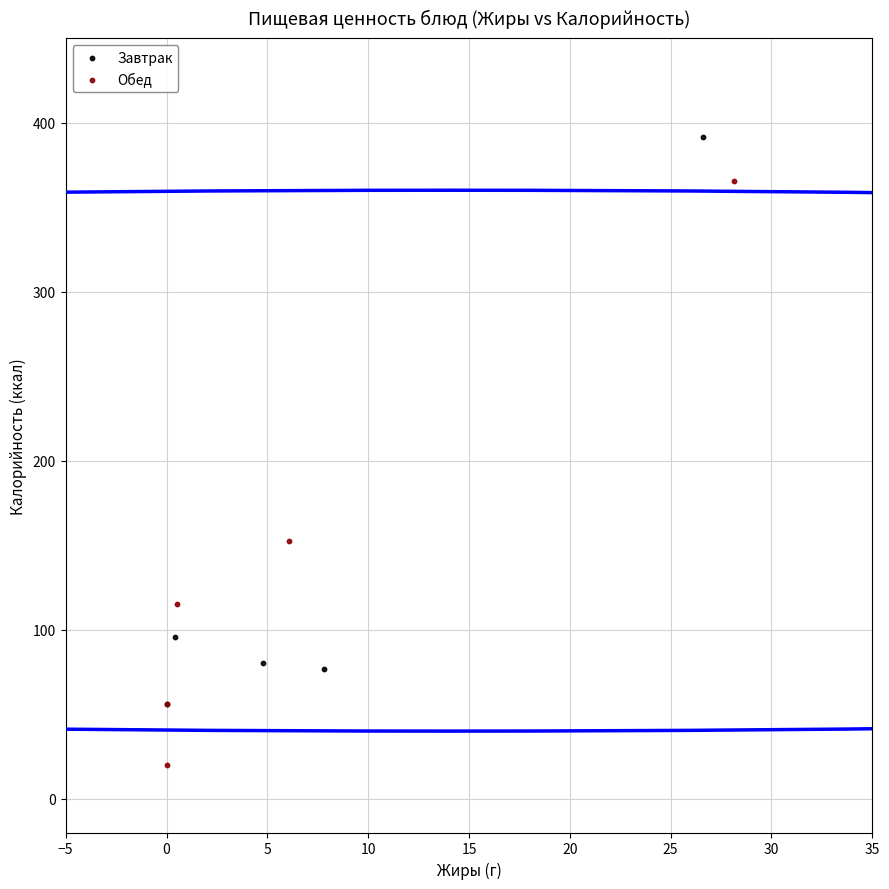

Which series reaches the maximum Y coordinate?

Завтрак